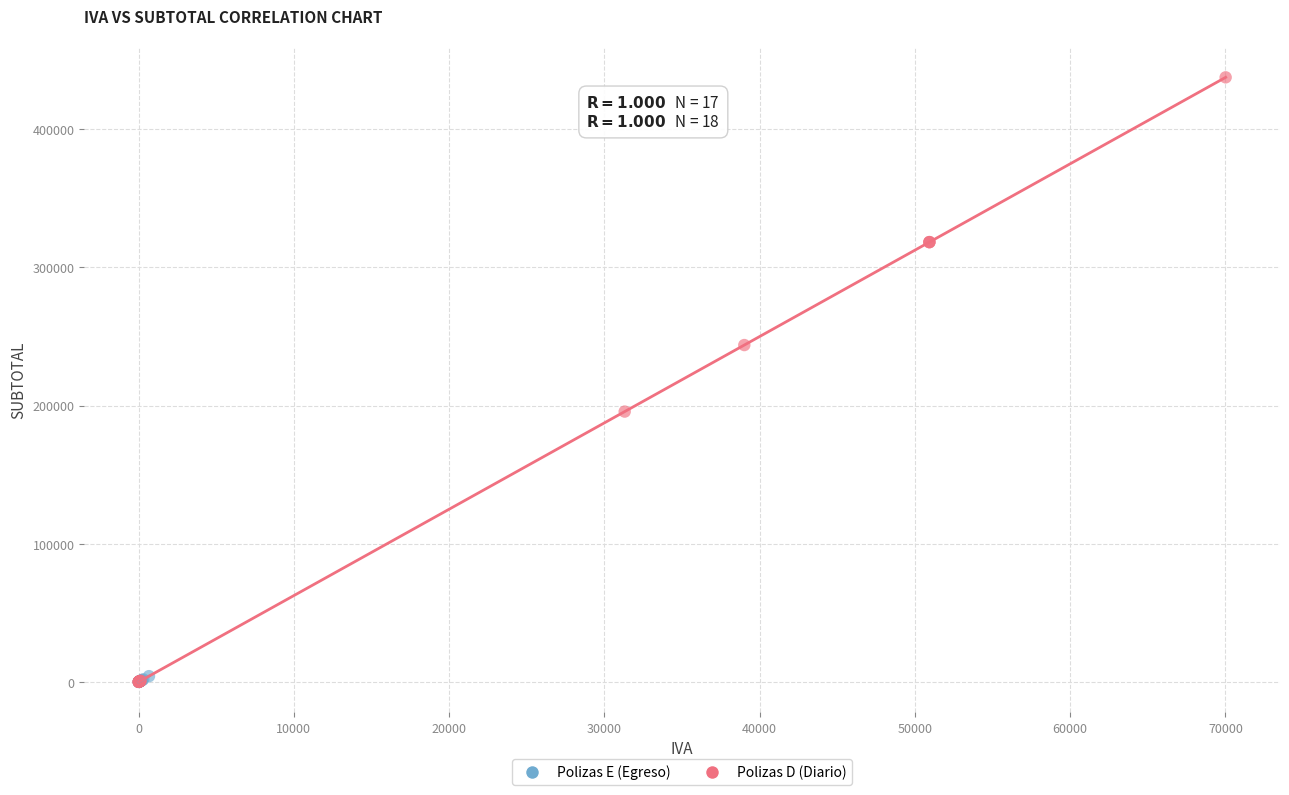

Which series contains the highest Y value?

Polizas D (Diario)